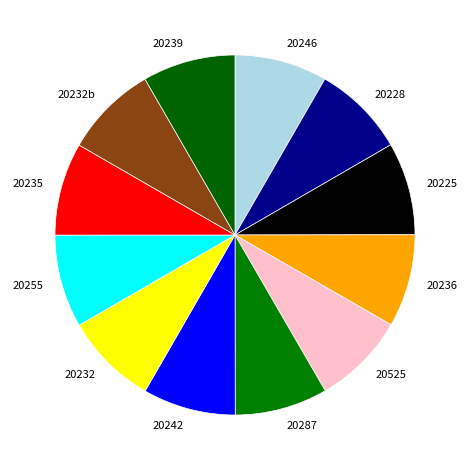

How many slices are in this pie chart?

12